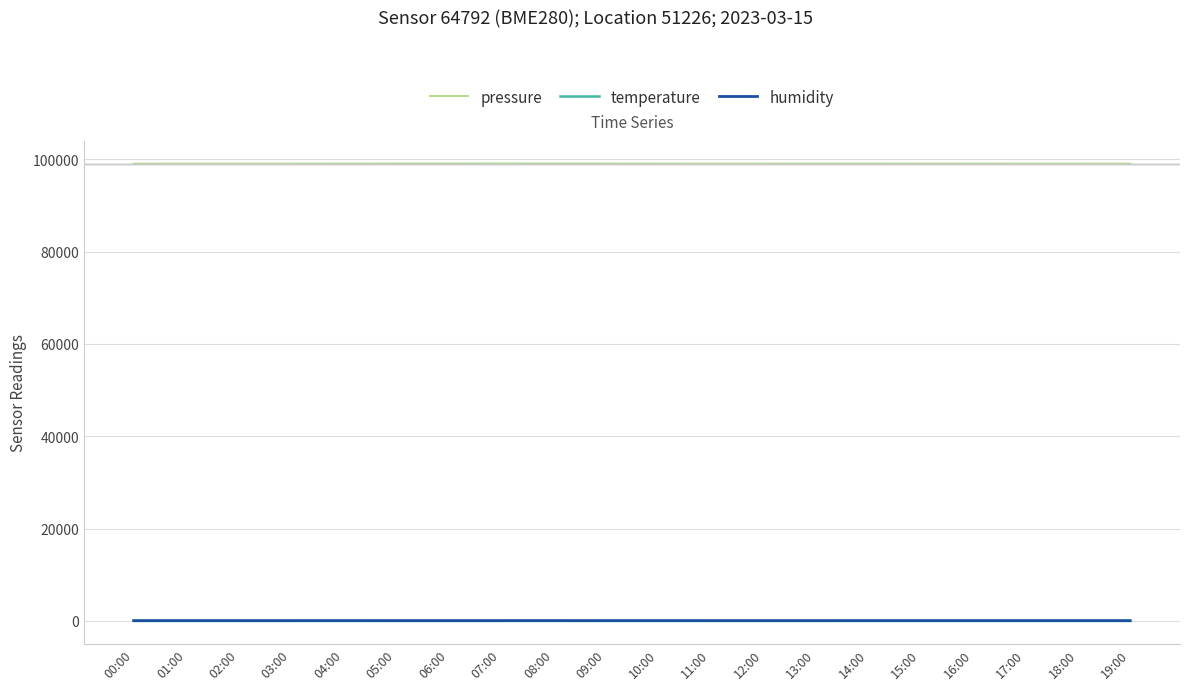

True or false: pressure and humidity intersect in this chart.

False